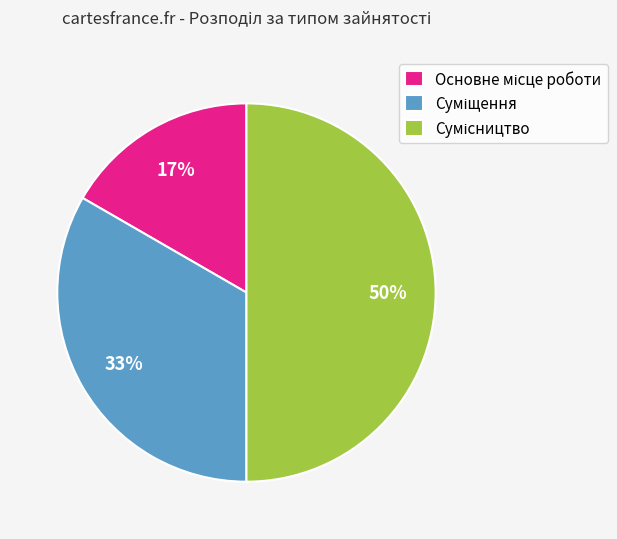

To the nearest percent, what is the average slice percentage?

33%